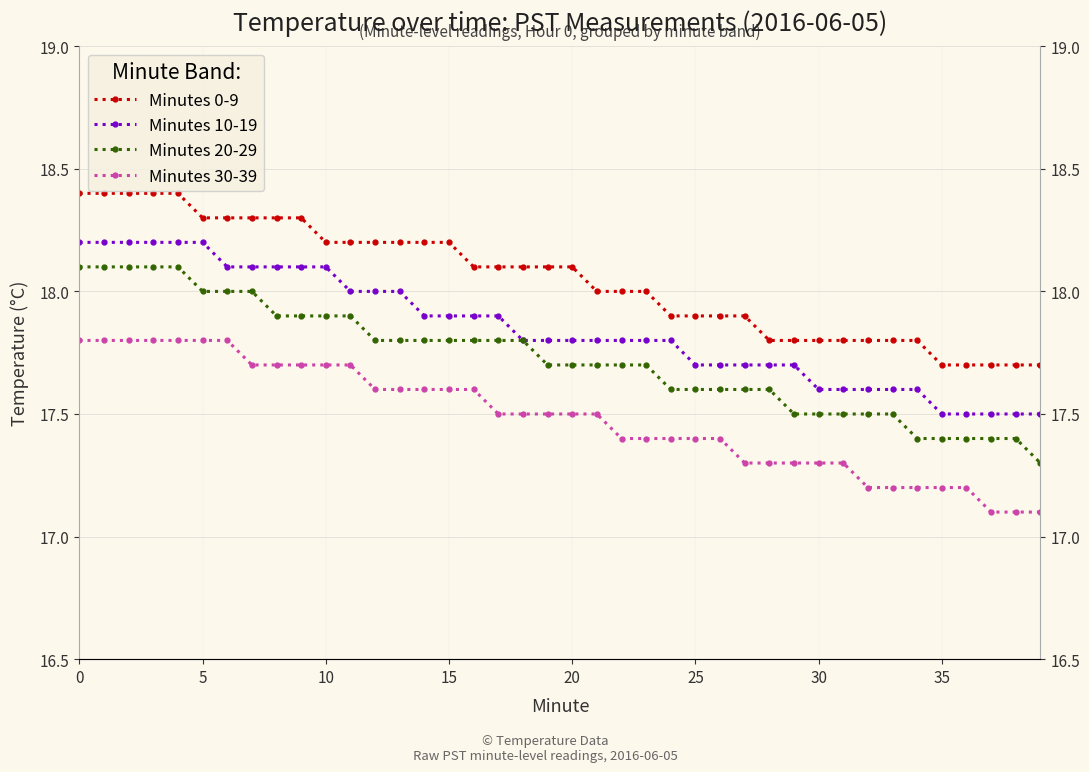

List the series in order of their peak value, lowest first.

Minutes 30-39, Minutes 20-29, Minutes 10-19, Minutes 0-9